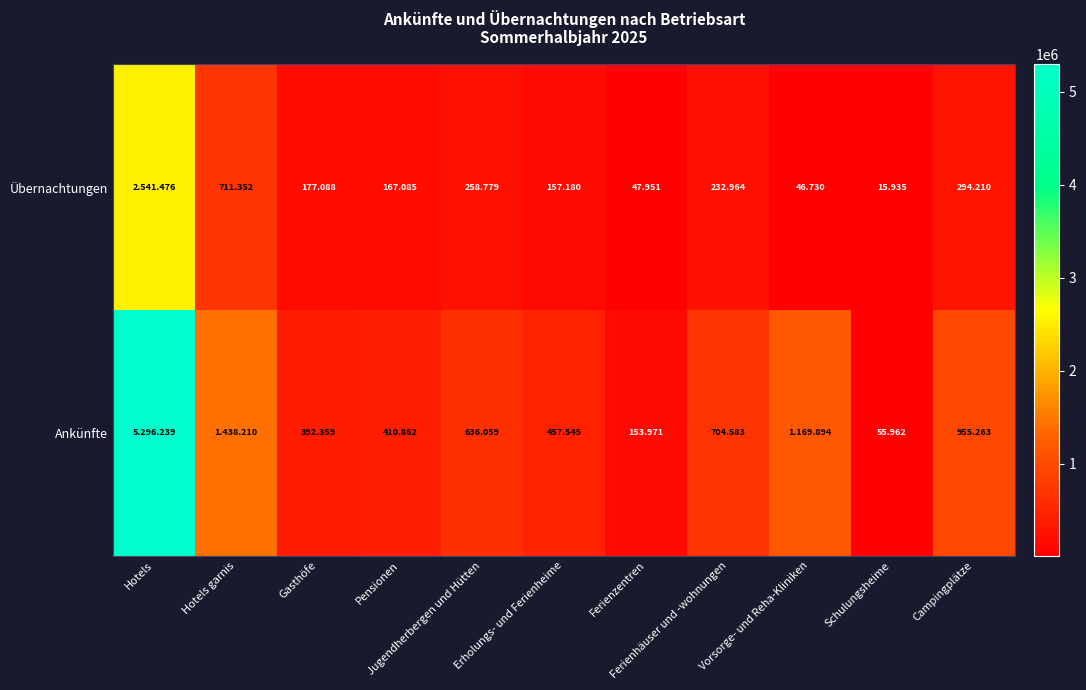

What is the minimum value for Ankünfte?

55962